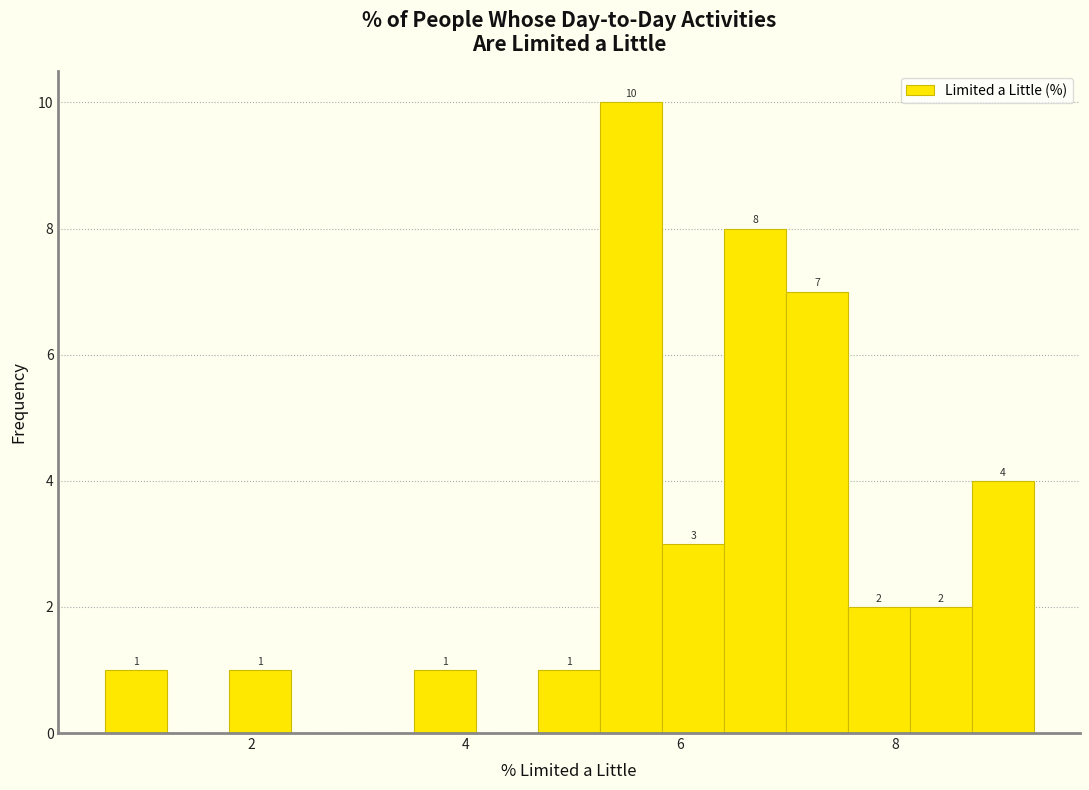

Around what value on the x-axis is the tallest bar? Give the approximate position of its centre, as read against the axis.

5.6